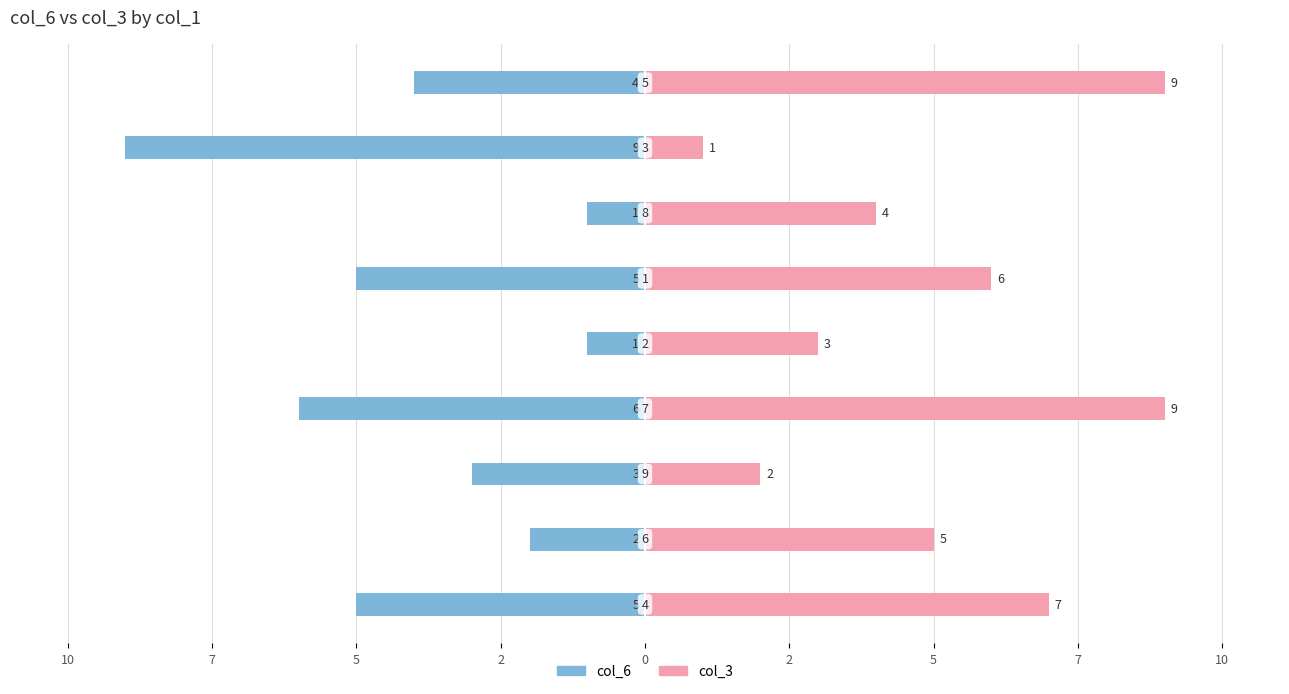

What is the minimum value for col_3?

1